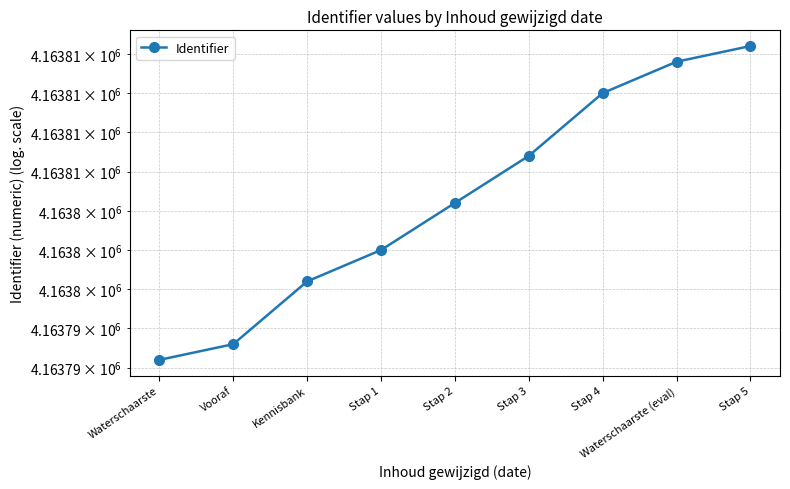

At which category does the chart reach its peak across all series?

Stap 5